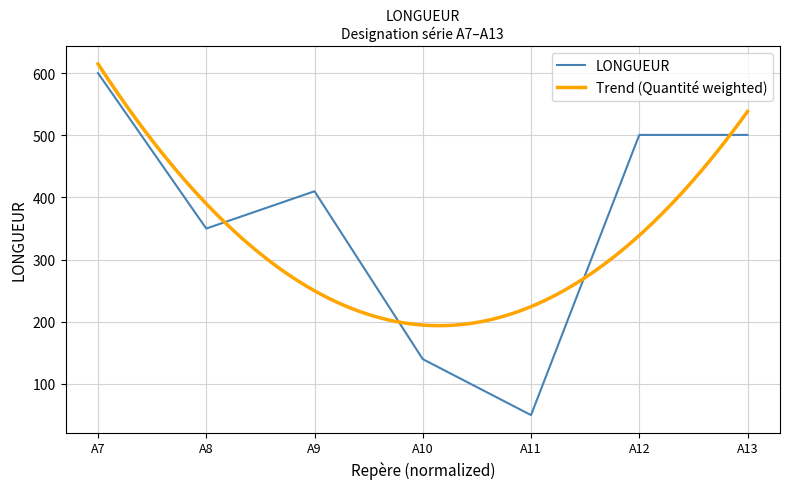

How many interior local peaks (higher than both neighbors) does the data have?

1